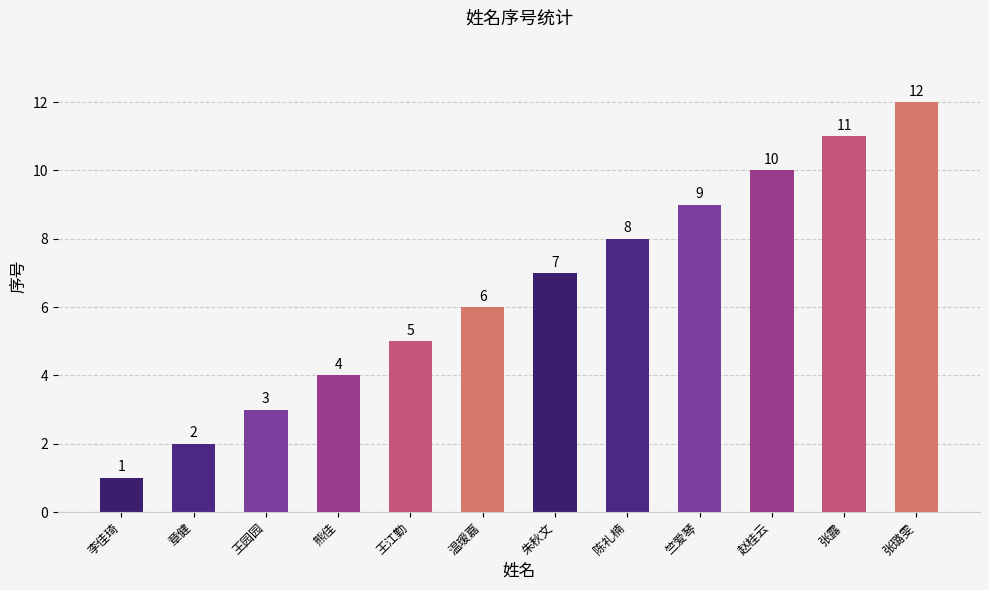

What value does the data have at 朱秋文, to the nearest 5?

5